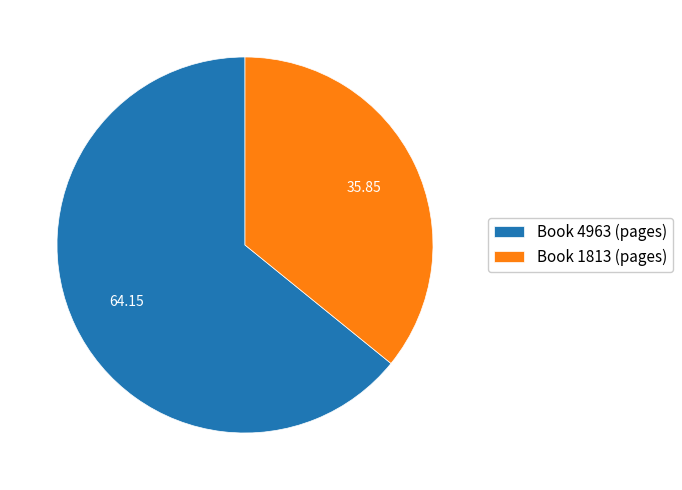

Combined, do Book 1813 (pages) and Book 4963 (pages) account for over 50%?

Yes